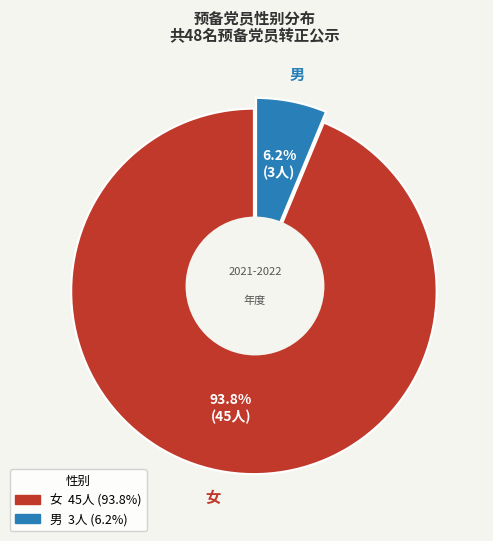

True or false: 男 accounts for 6% of the total.

True